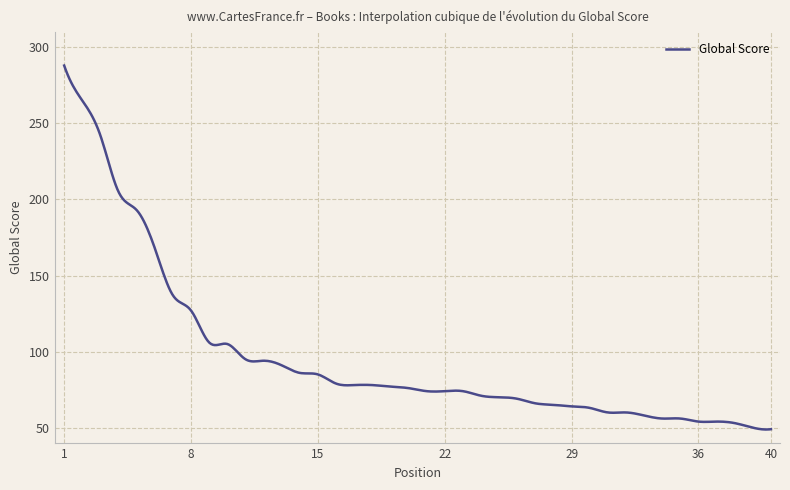

What is the maximum value shown in the chart?

288.0